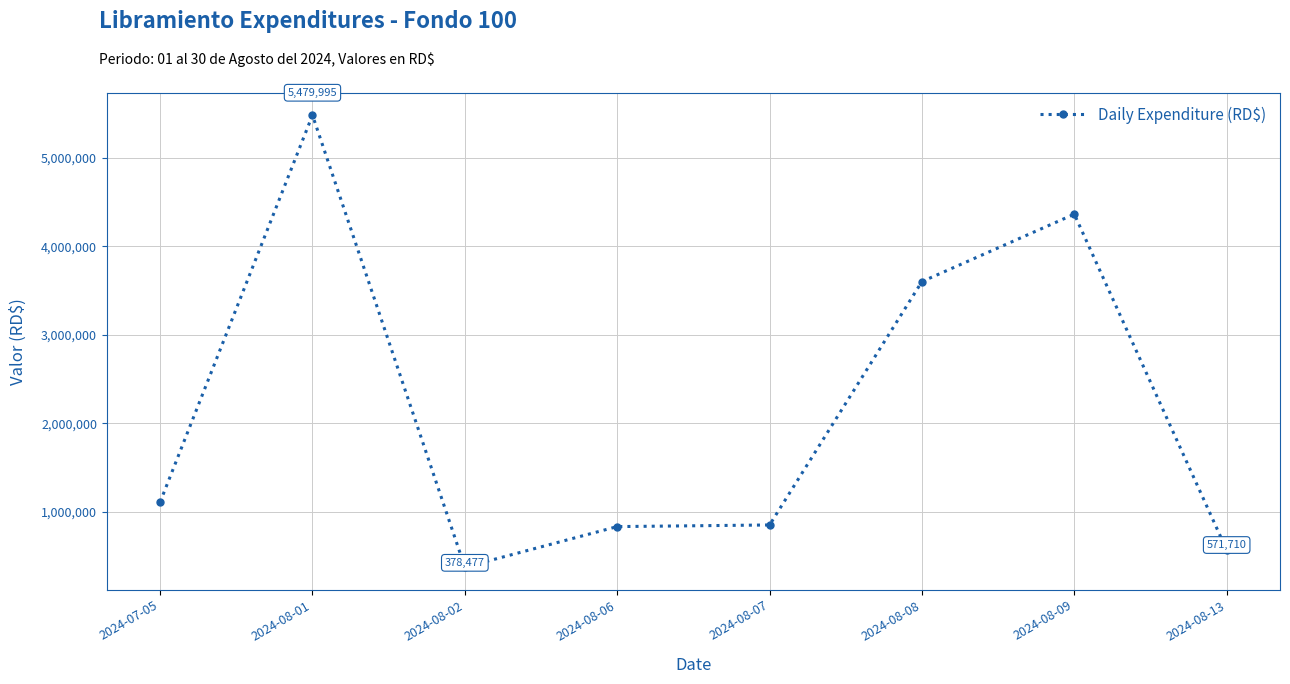

What is the label of the 1st point from the right?

2024-08-13